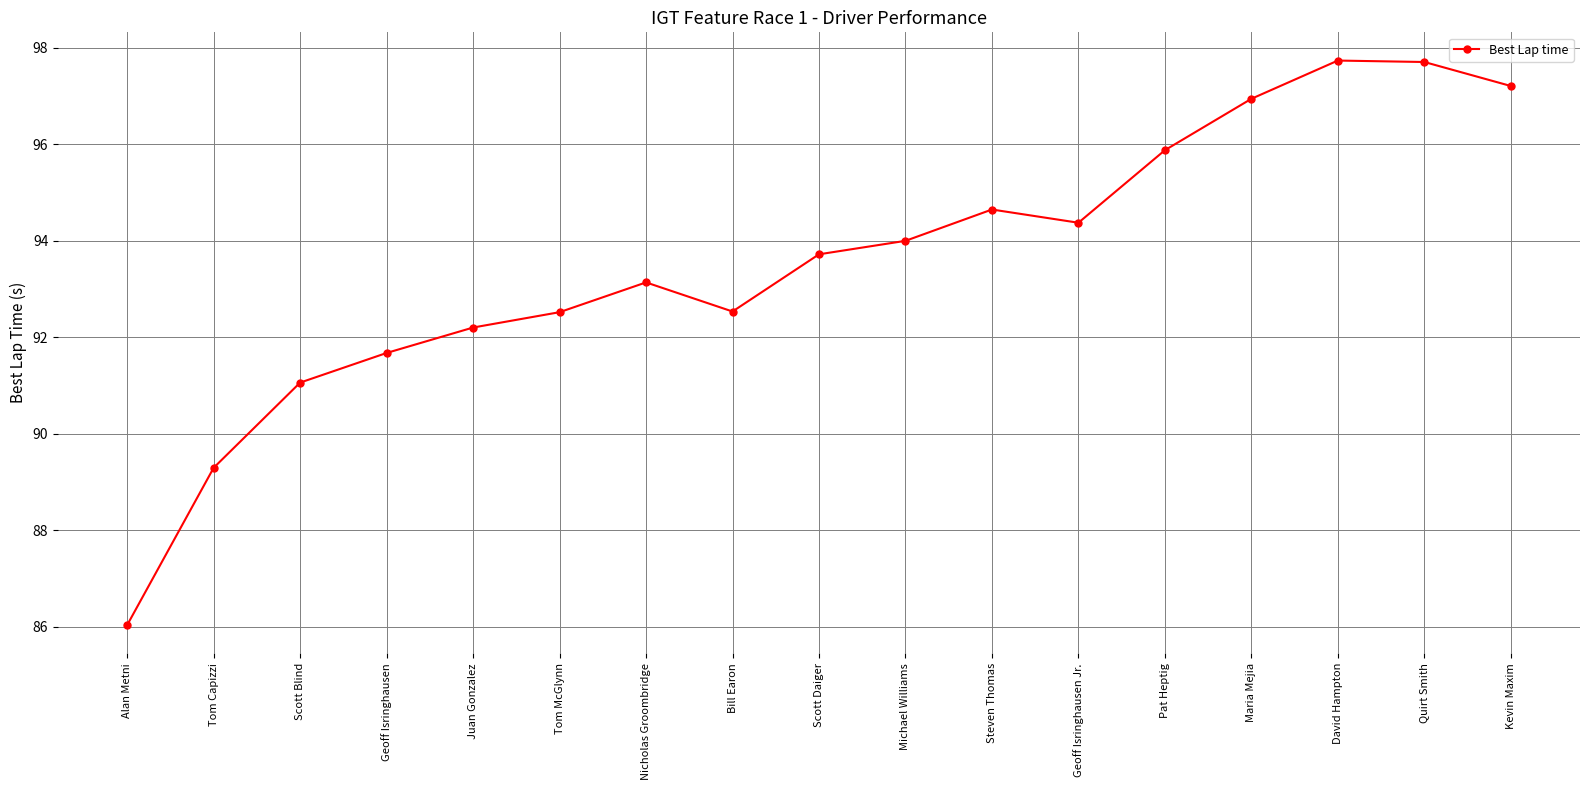

What is the label of the 6th point from the right?

Geoff Isringhausen Jr.